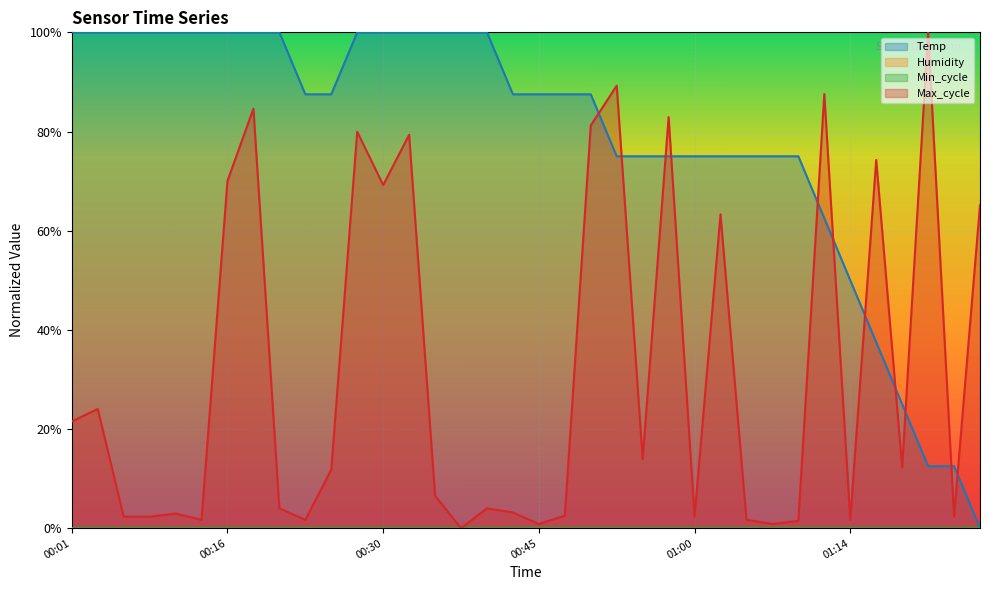

Which series changed the most between 00:47 and 01:19?

Temp